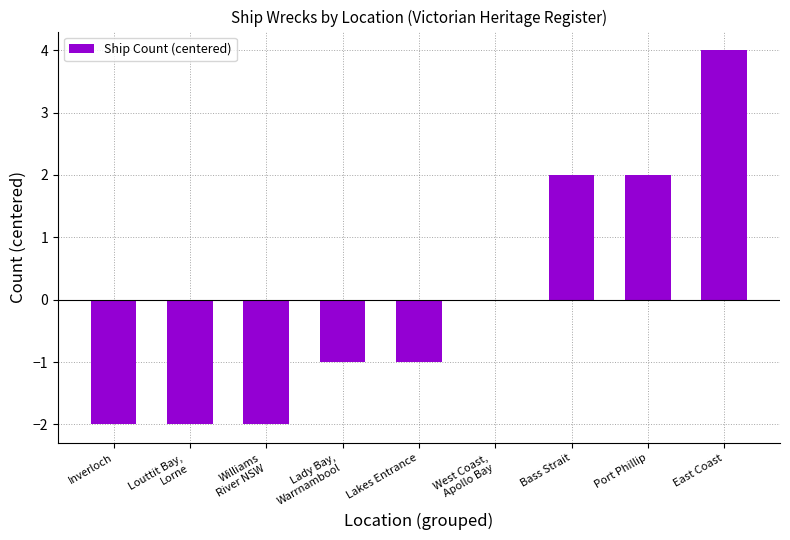

At which category does the chart reach its peak across all series?

East Coast